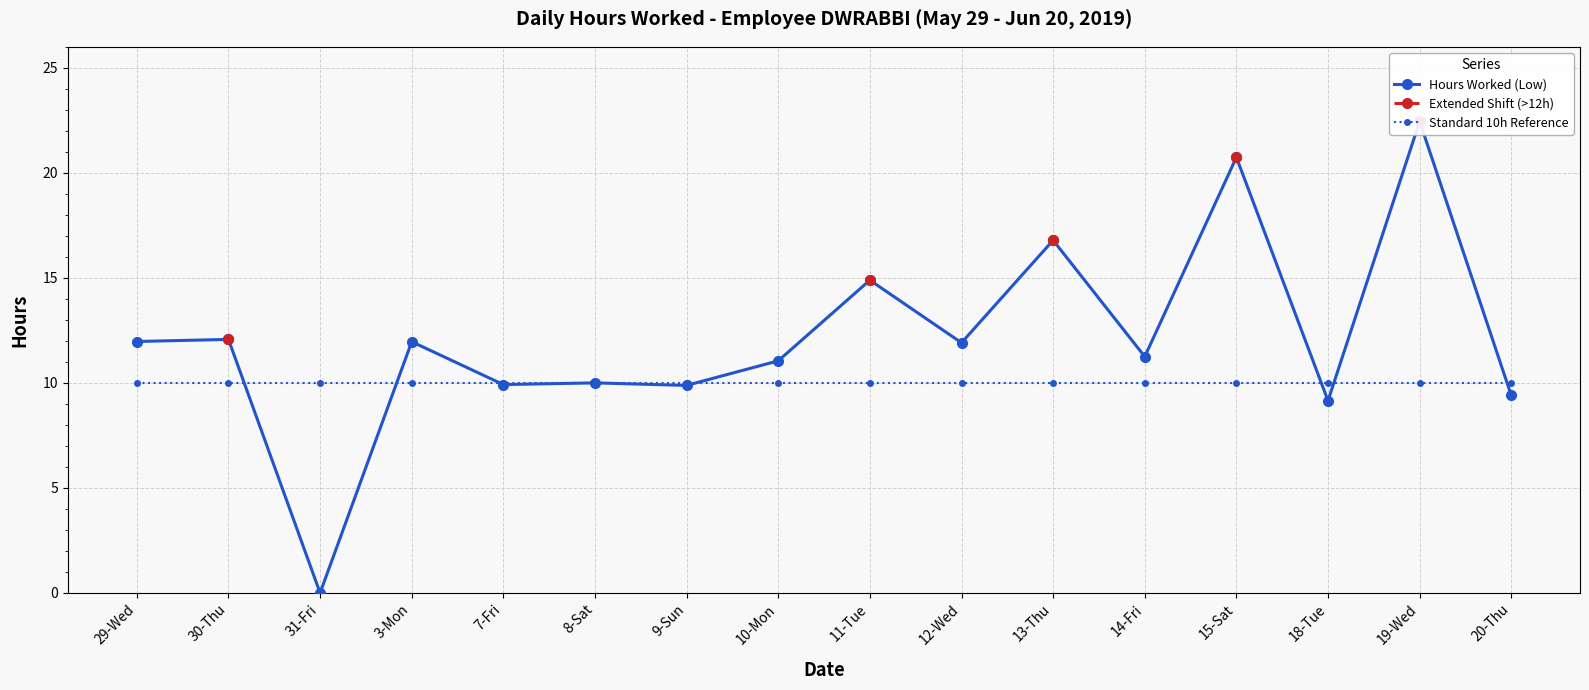

The Standard 10h Reference series shows 14.6 at 8-Sat. True or false?

False